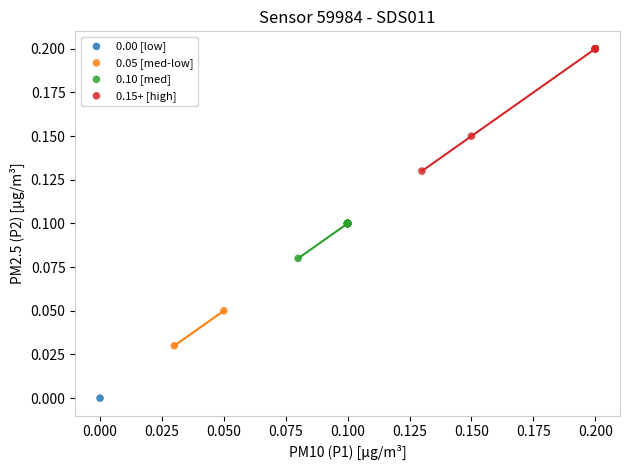

Which series reaches the minimum Y coordinate?

0.00 [low]